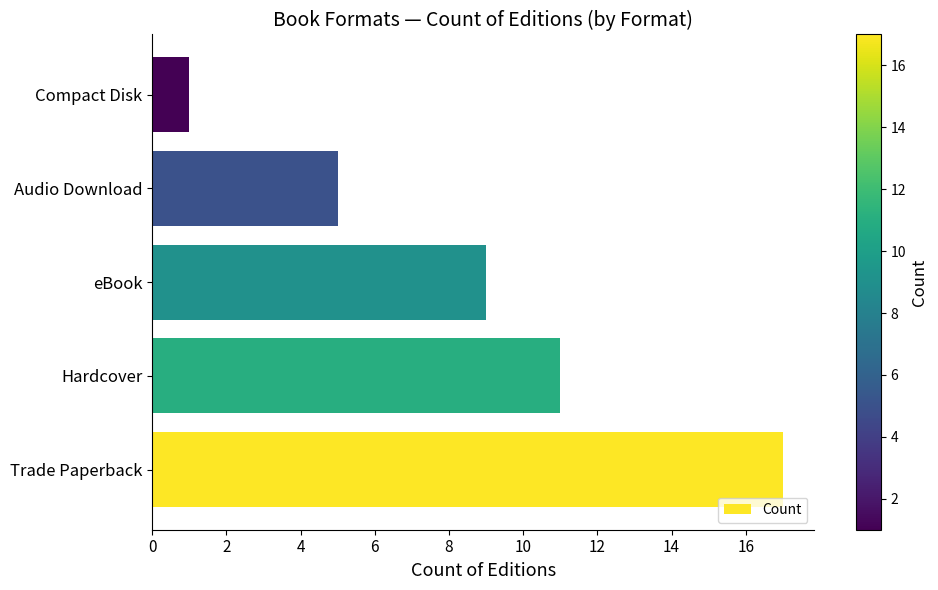

Does the chart contain stacked bars?

No